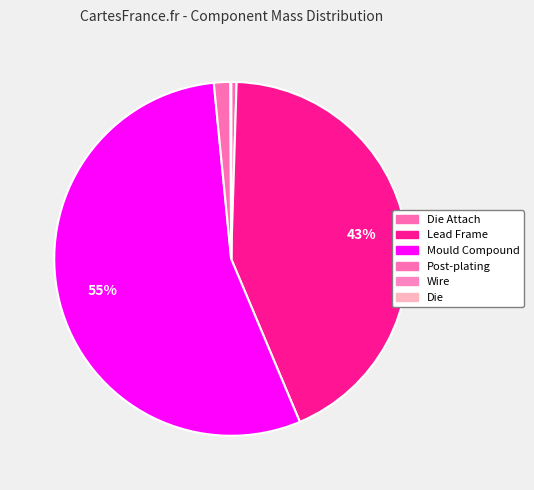

Which slice is the smallest?

Die